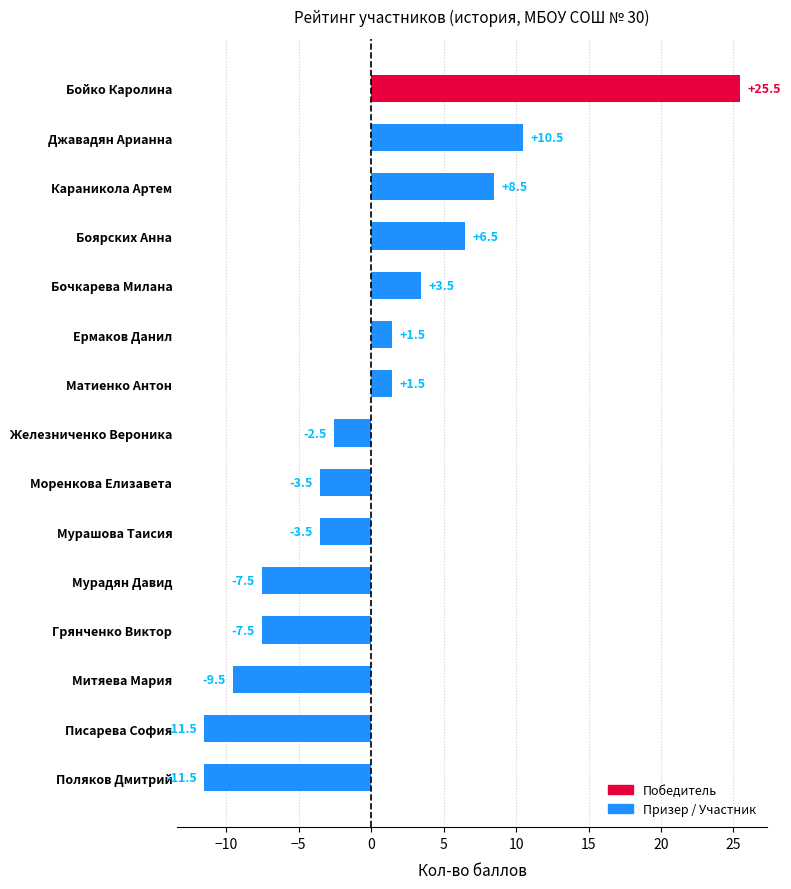

How many values are below zero?

8